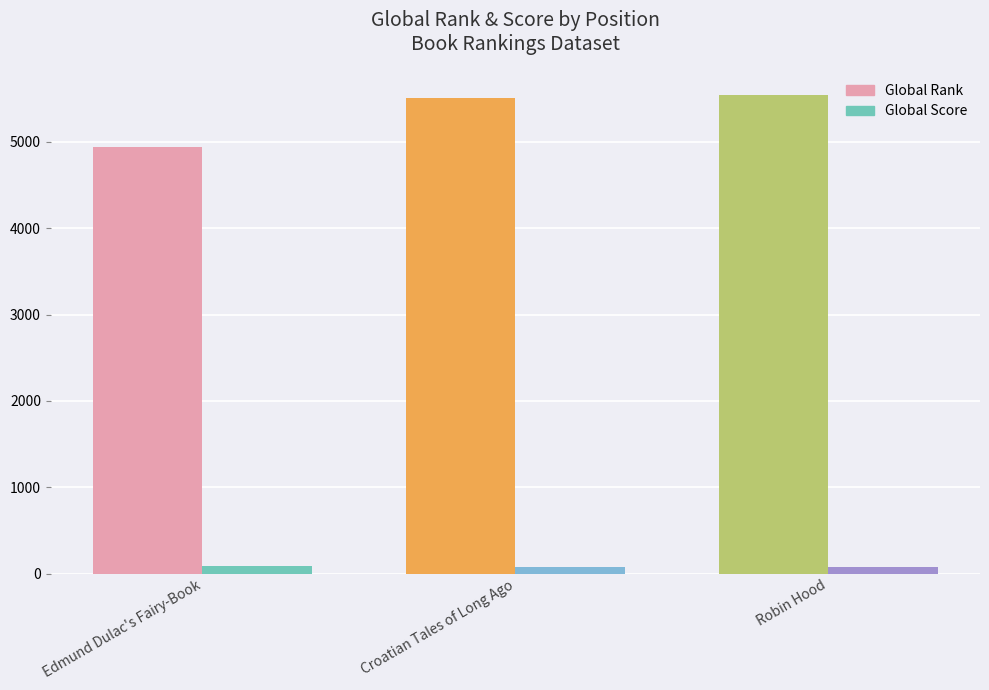

What is the value of the Global Score bar at the 1st from the left?

84